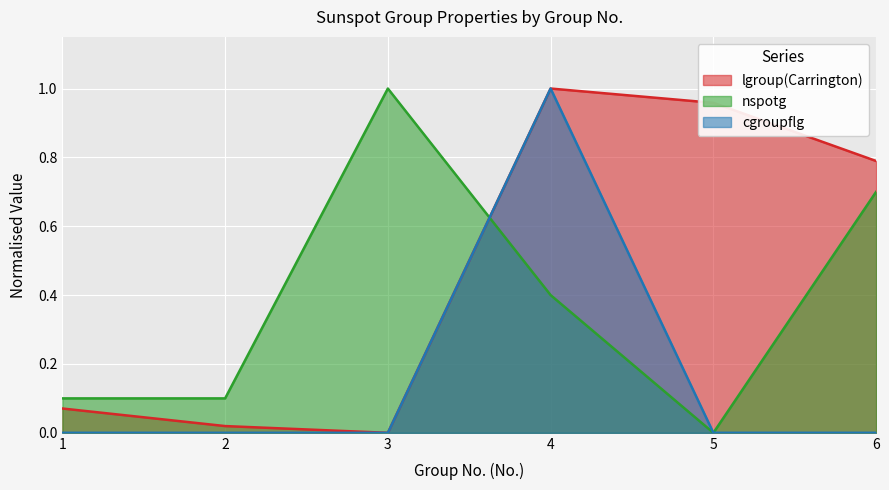

What is the spread (max minus min) of values at 6?

0.8